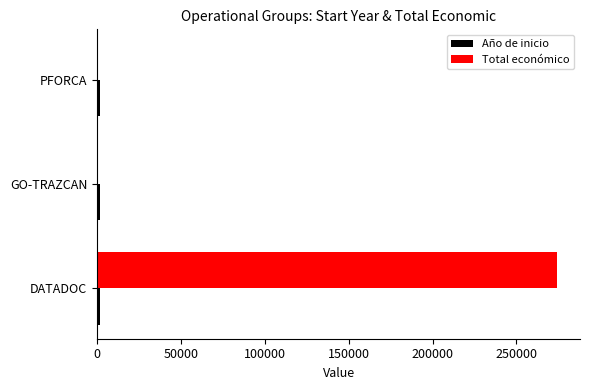

How many data points in Total económico are above 0?

1